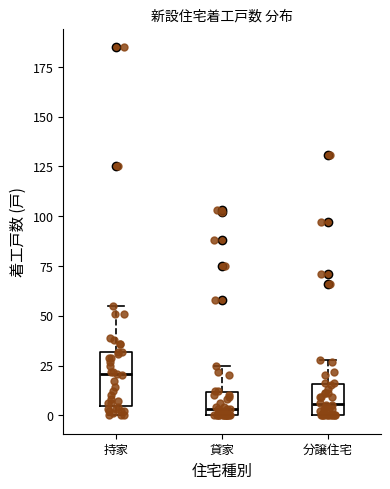

Where is the upper edge of the box for 貸家 on the y-axis? The values are not printed on the chart, so give them approximately, as read against the axis.

10